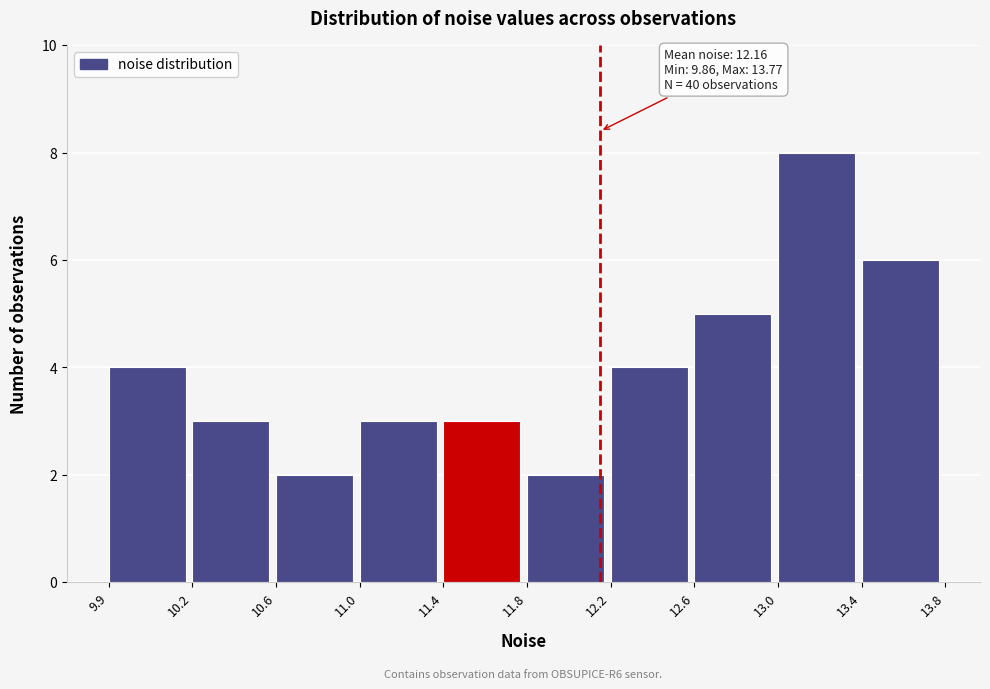

Reading left to right, extract all data points from this chart.

9.9=4	10.2=3	10.6=2	11.0=3	11.4=3	11.8=2	12.2=4	12.6=5	13.0=8	13.4=6